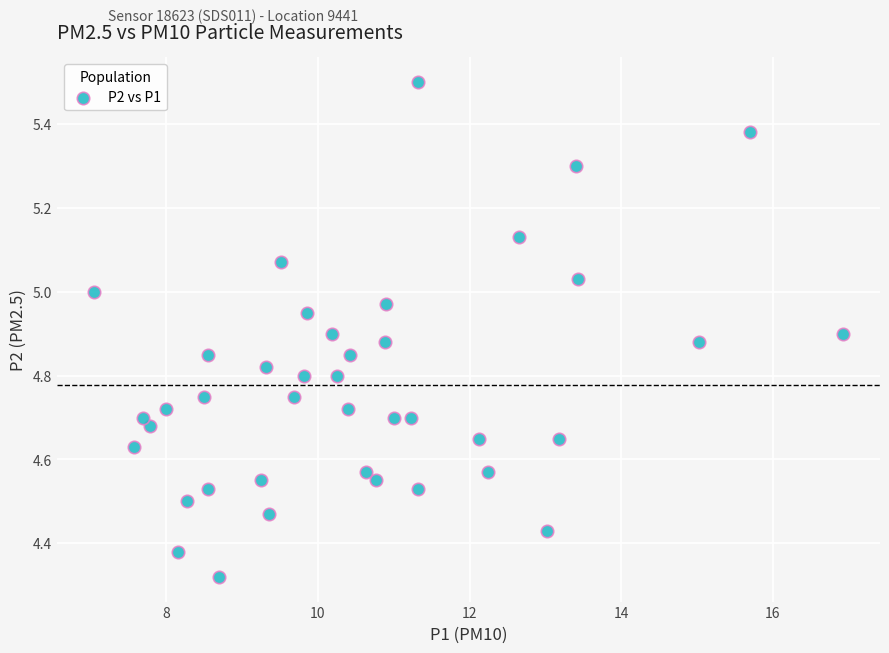

What is the range of X values (max minus min)?

9.9